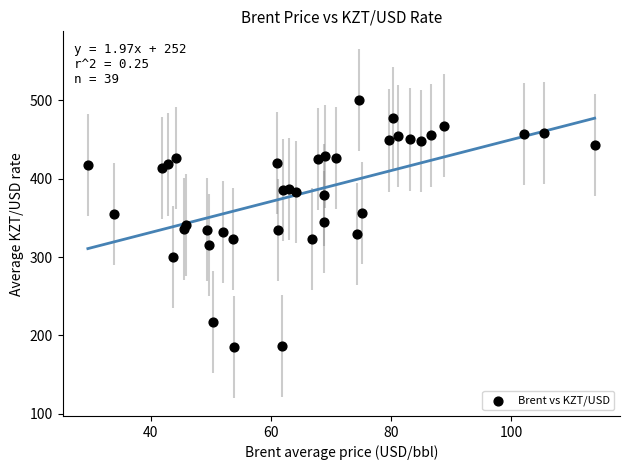

What is the range of Y values (max minus min)?

316.1